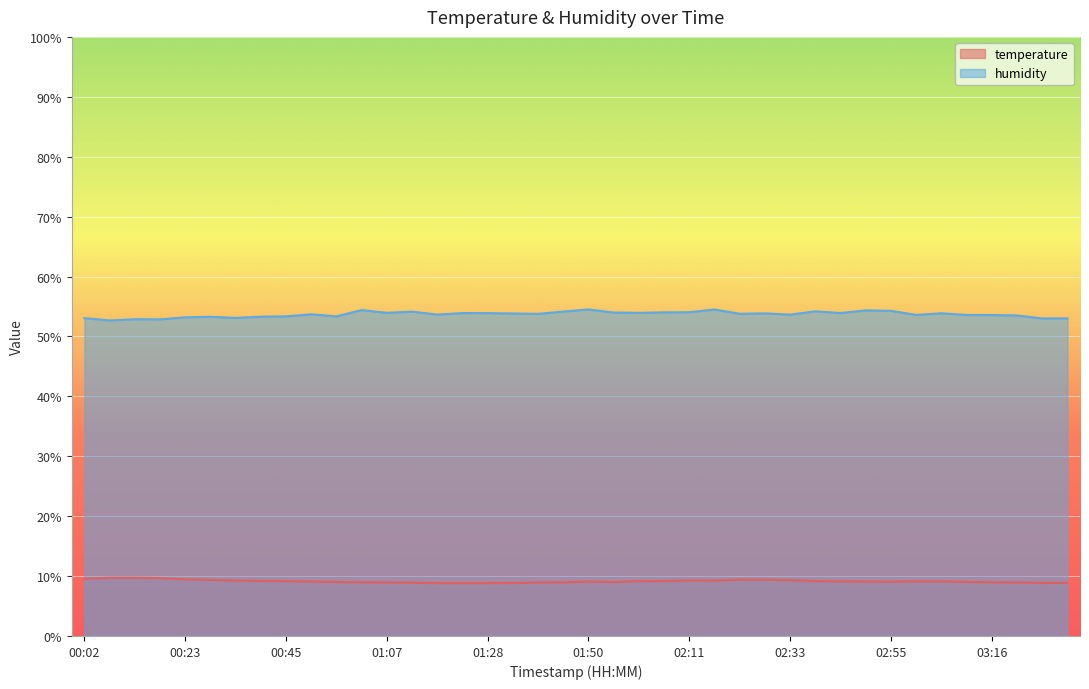

Rank the series at 02:06 from lowest to highest value.

temperature, humidity